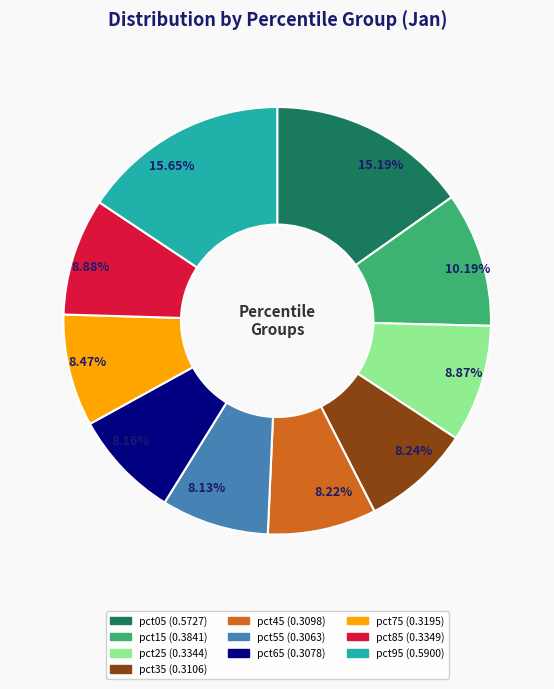

True or false: pct05 accounts for 15% of the total.

True